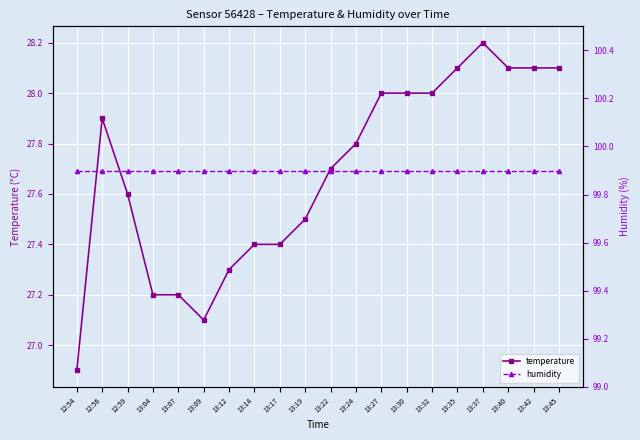

The value of humidity at 12:56 is 99.9. True or false?

True